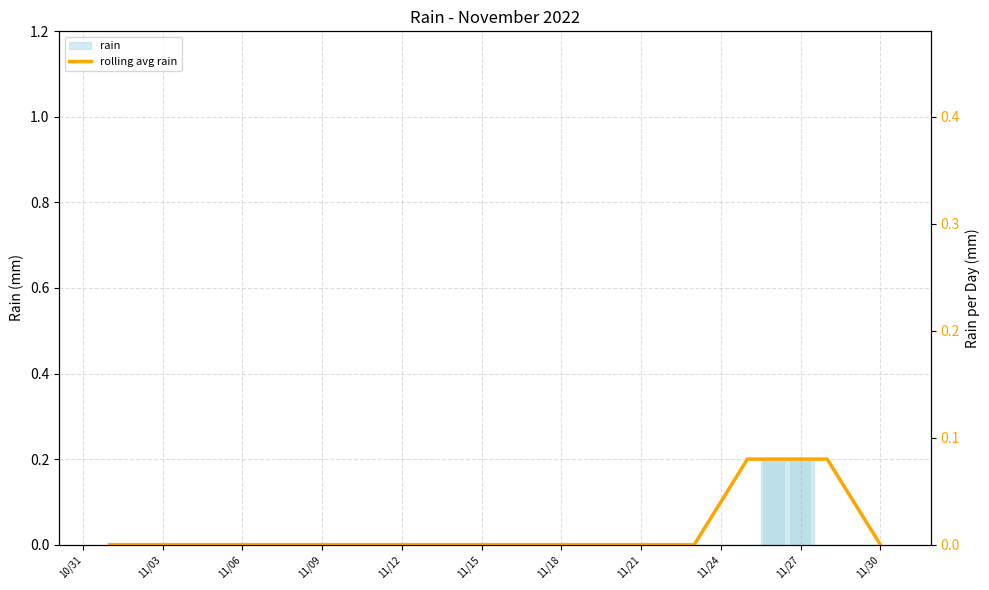

What is the difference between the maximum and second lowest values?

0.1